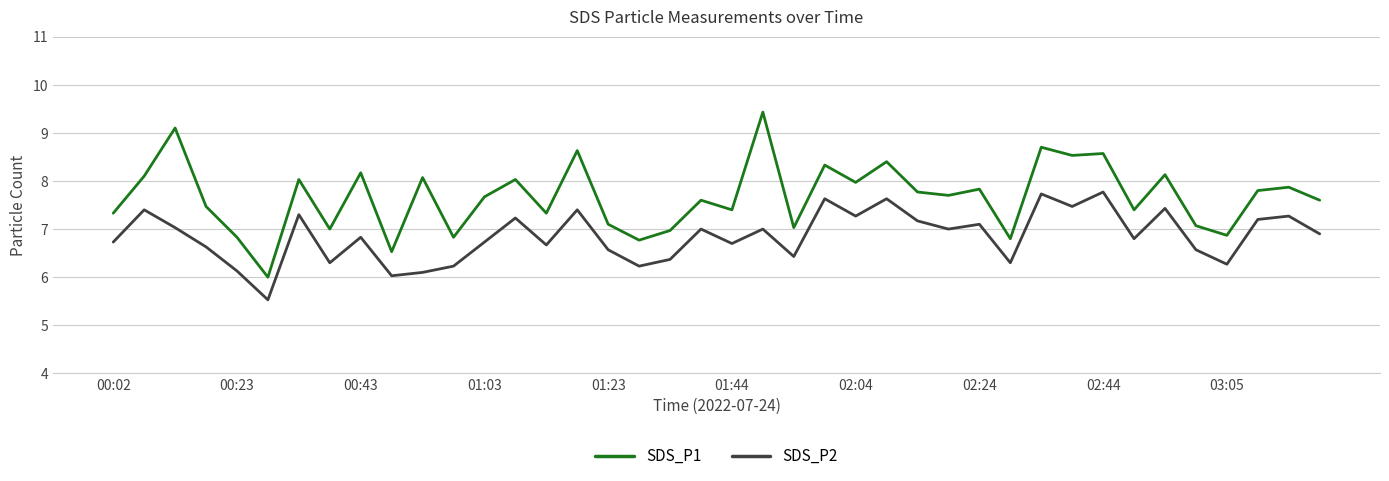

What is the minimum value for SDS_P1?

6.0